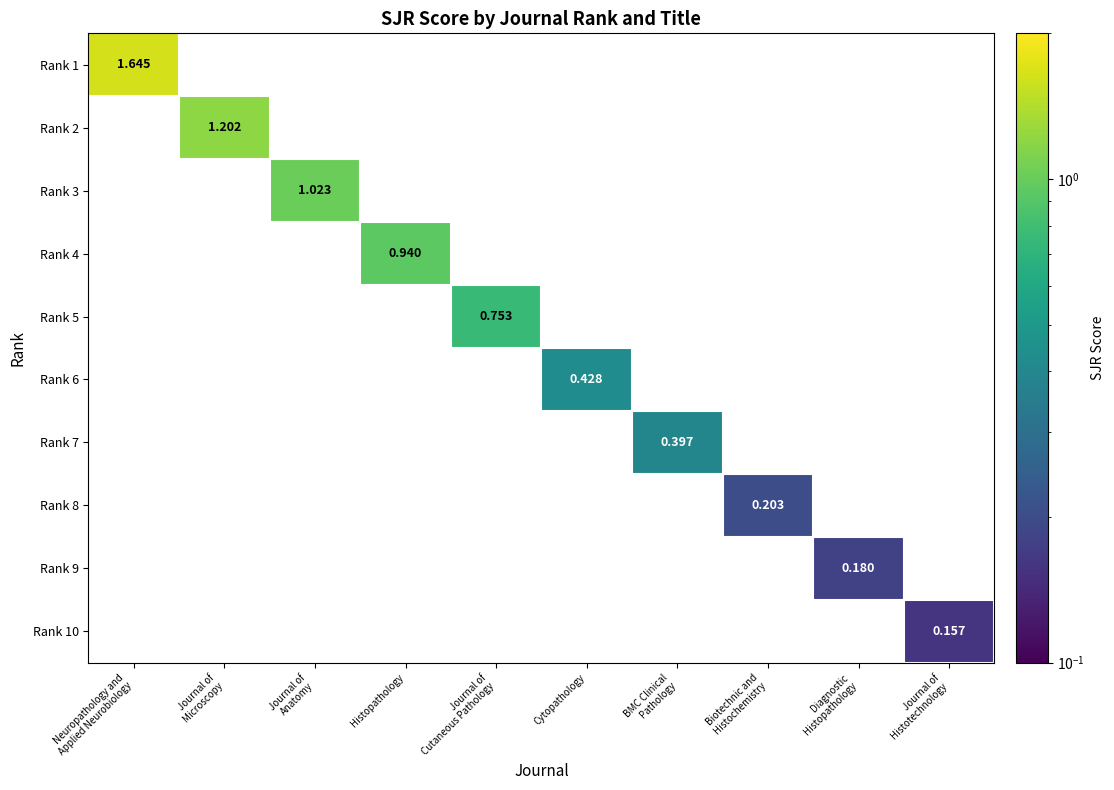

Which label corresponds to the smallest value in the chart?

Journal of
Histotechnology